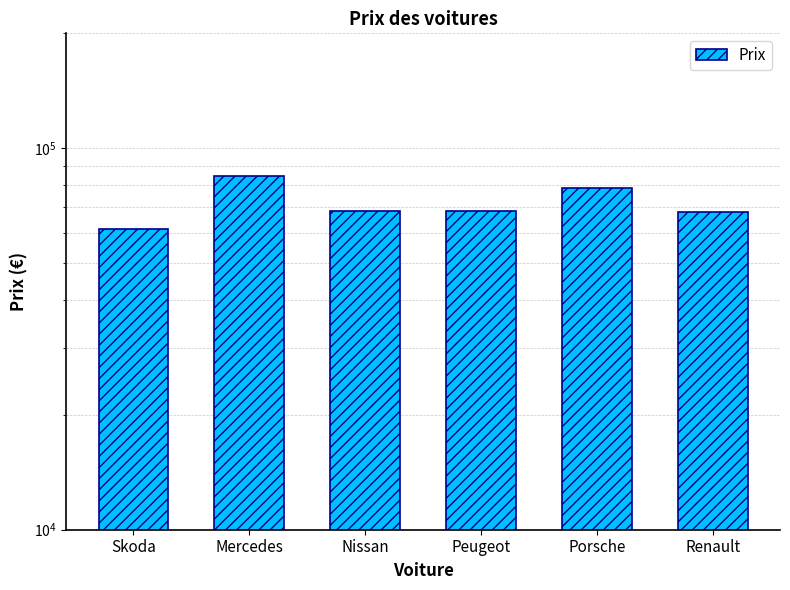

Reading right to left, extract all data points from this chart.

67940	78520	68530	68450	84300	61450